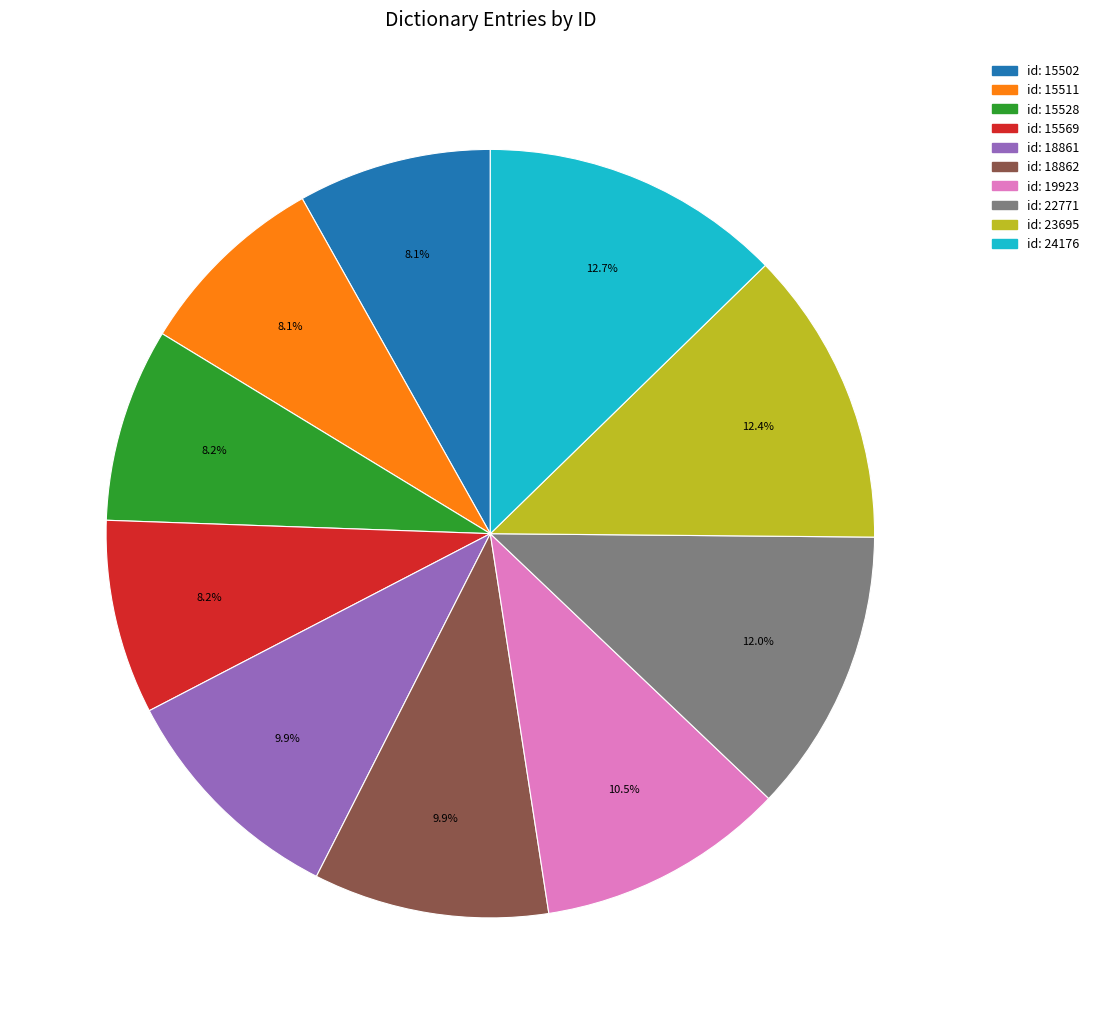

Is there any slice that represents more than half of the pie?

No